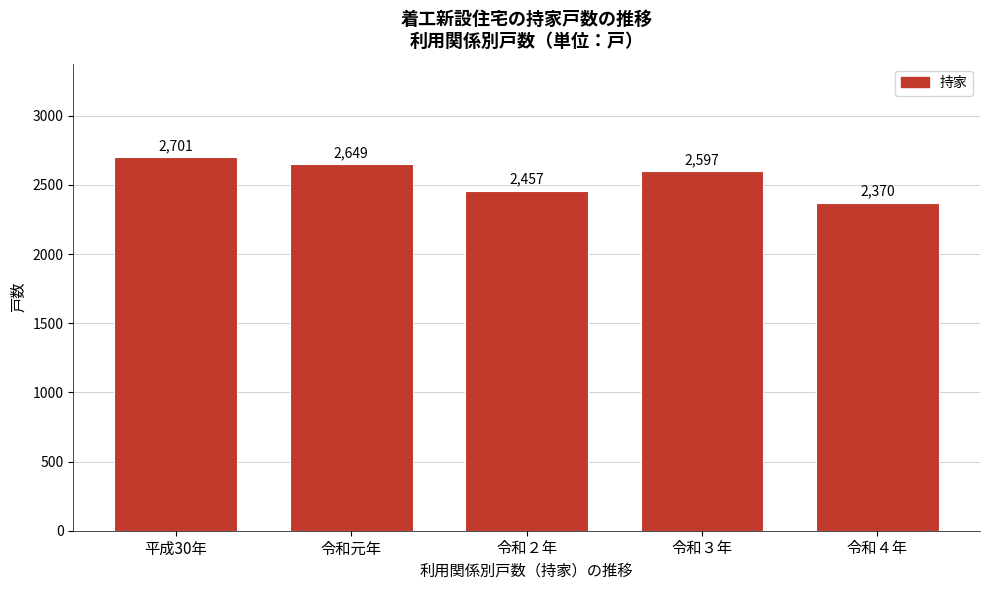

Reading left to right, extract all data points from this chart.

平成30年=2701	令和元年=2649	令和２年=2457	令和３年=2597	令和４年=2370